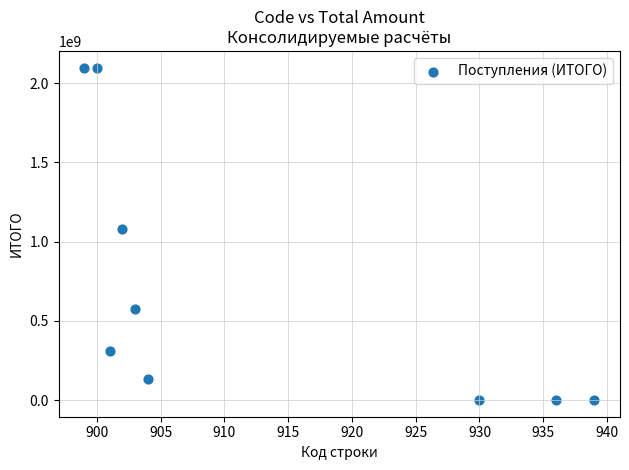

What Y value in the scatter plot is closest to 1048914364?

1082124089.7